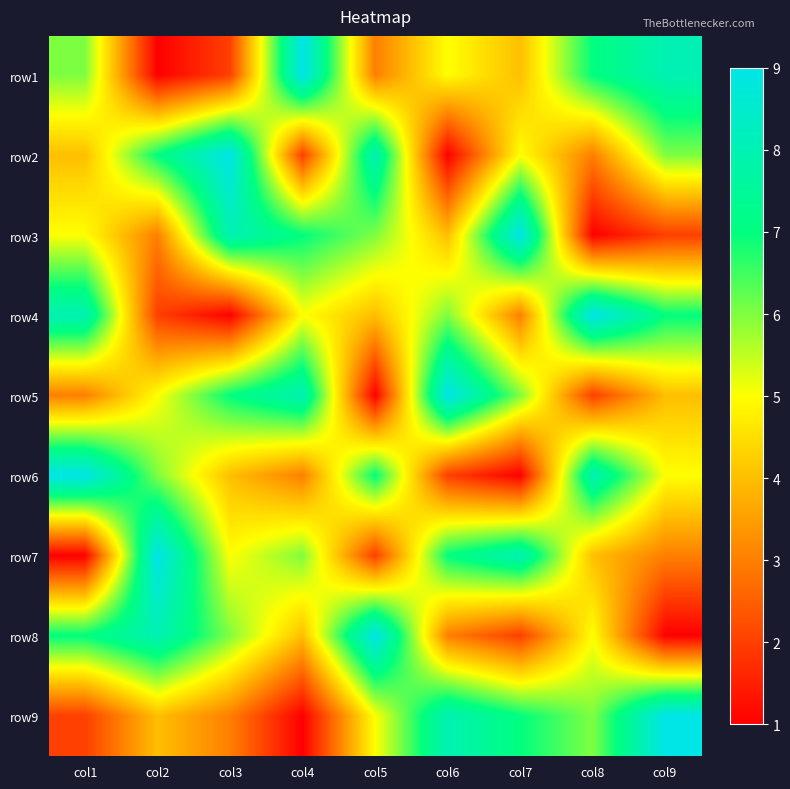

What is the spread (max minus min) of values at col2?

8